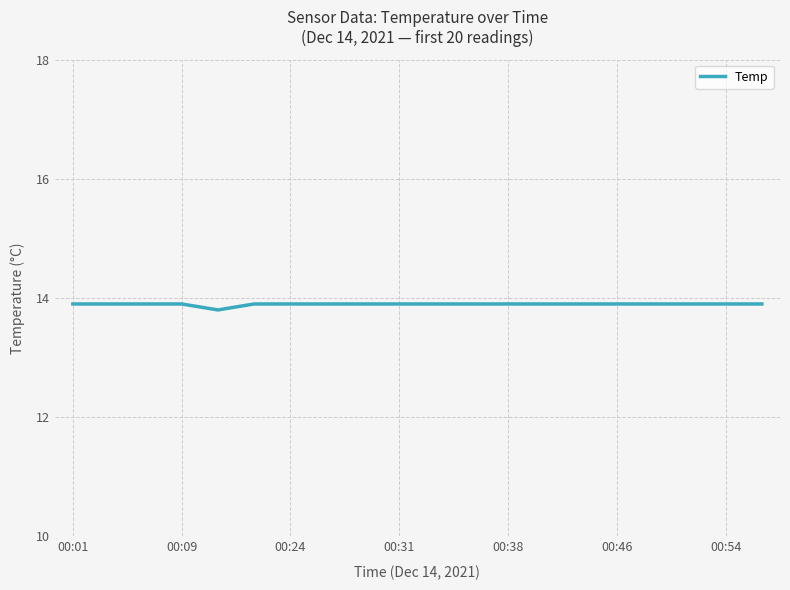

What is the smallest value displayed?

13.8